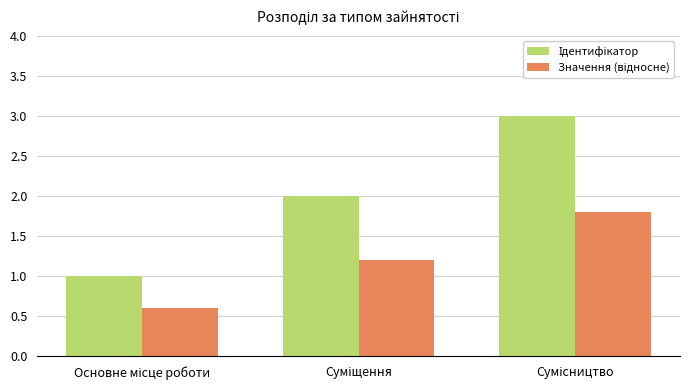

What is the minimum value shown in the chart?

0.6